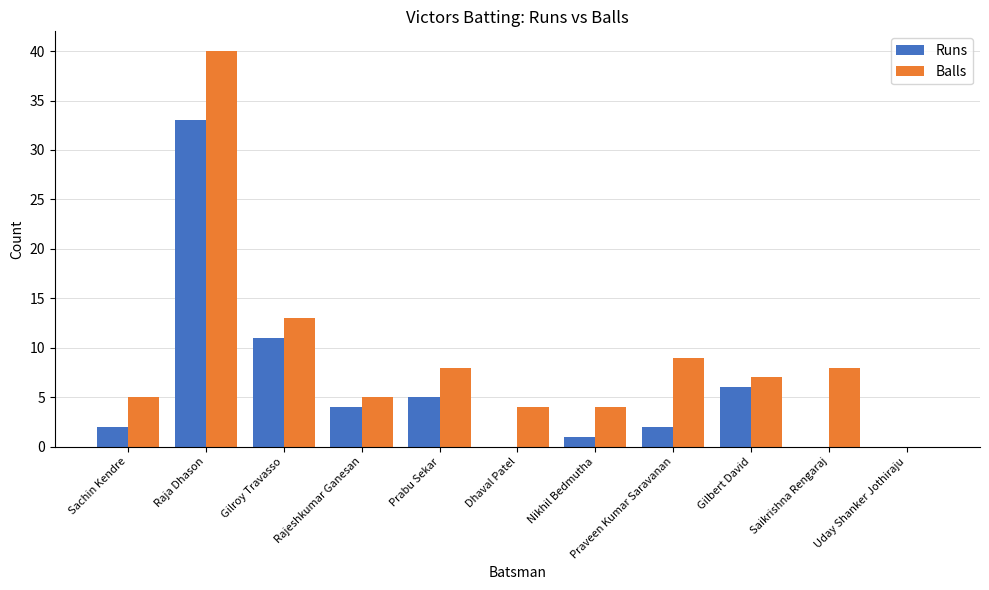

Between Gilroy Travasso and Dhaval Patel, which series saw the biggest shift?

Runs